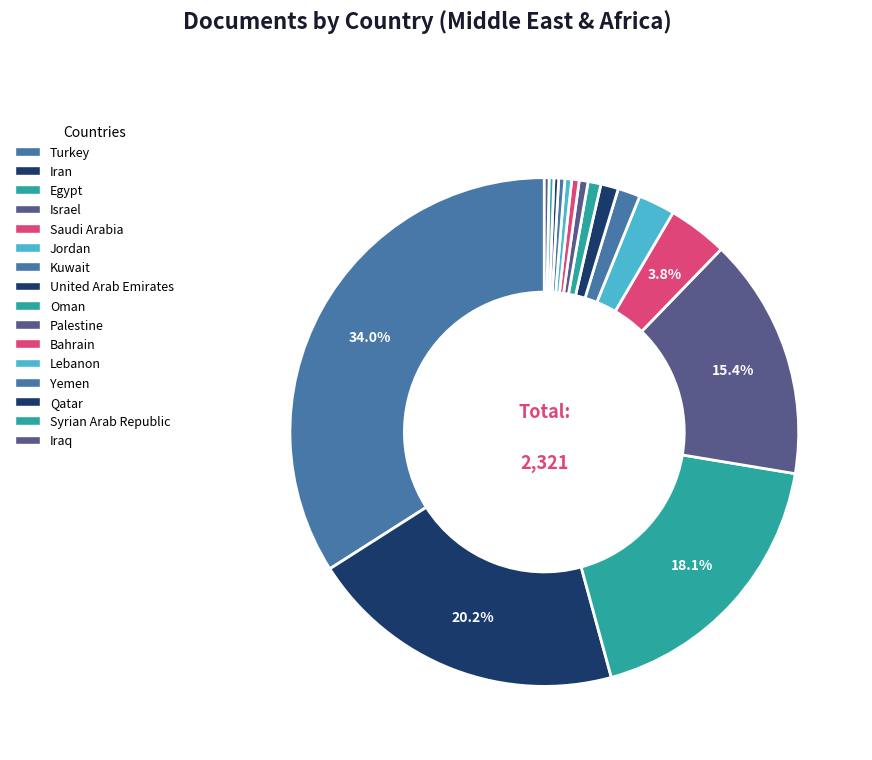

Between Syrian Arab Republic and Israel, which is larger?

Israel